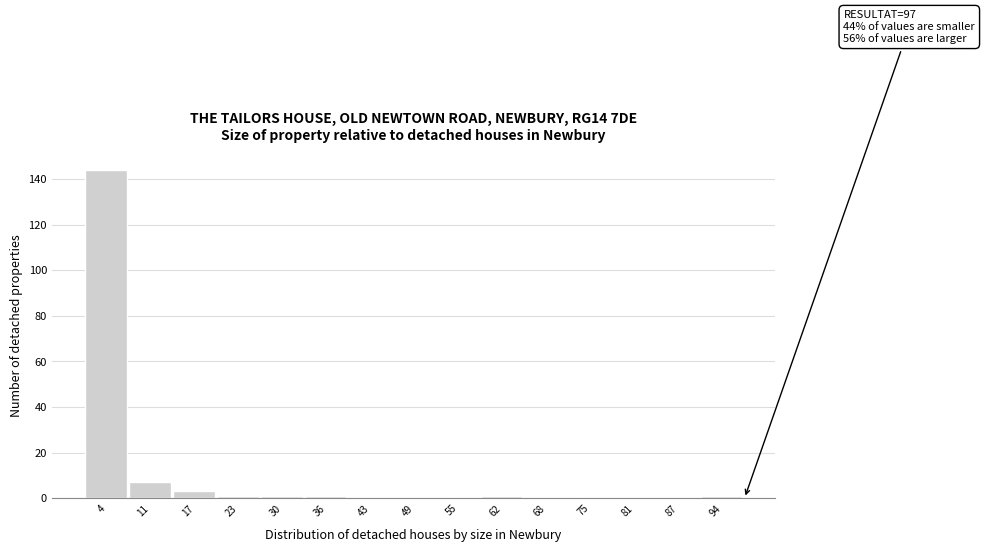

Which range on the x-axis has the tallest bar?

1.0 to 7.4